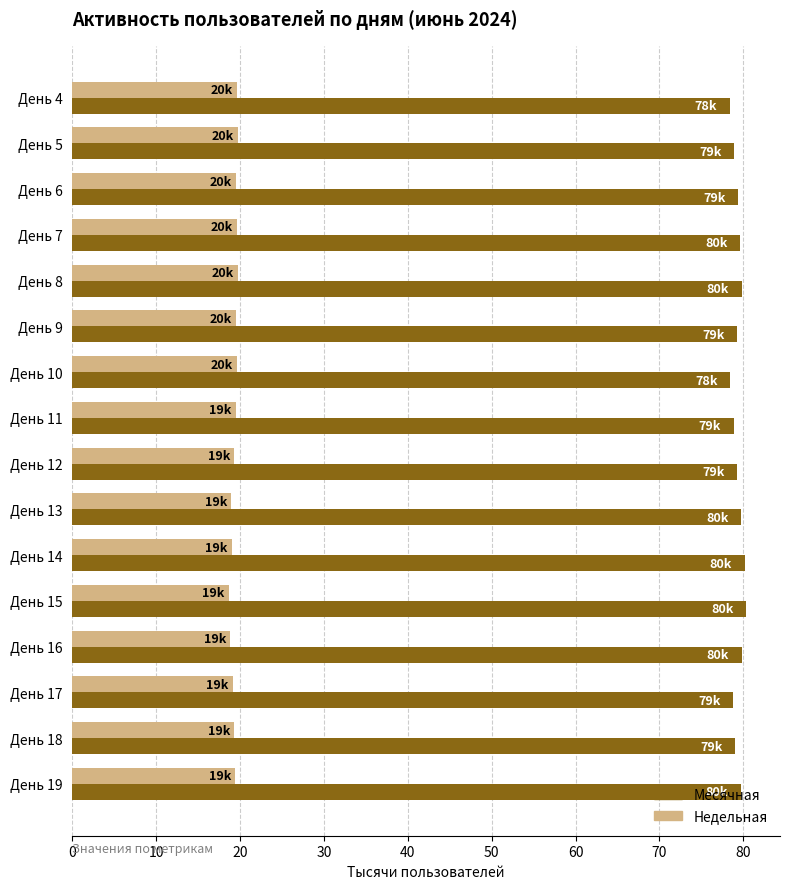

At День 10, list the series in order from largest to smallest.

Месячная, Недельная